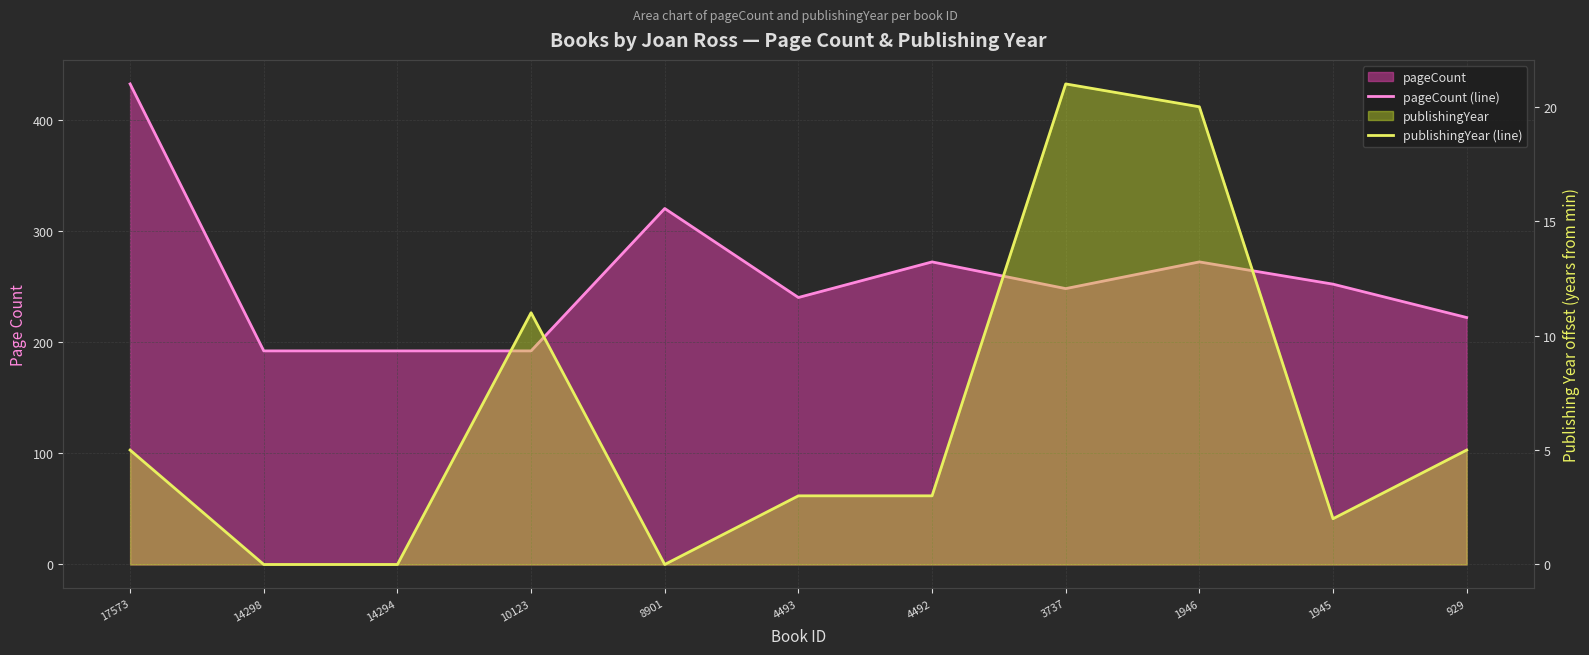

At which category does publishingYear (line) reach its first local peak?

10123